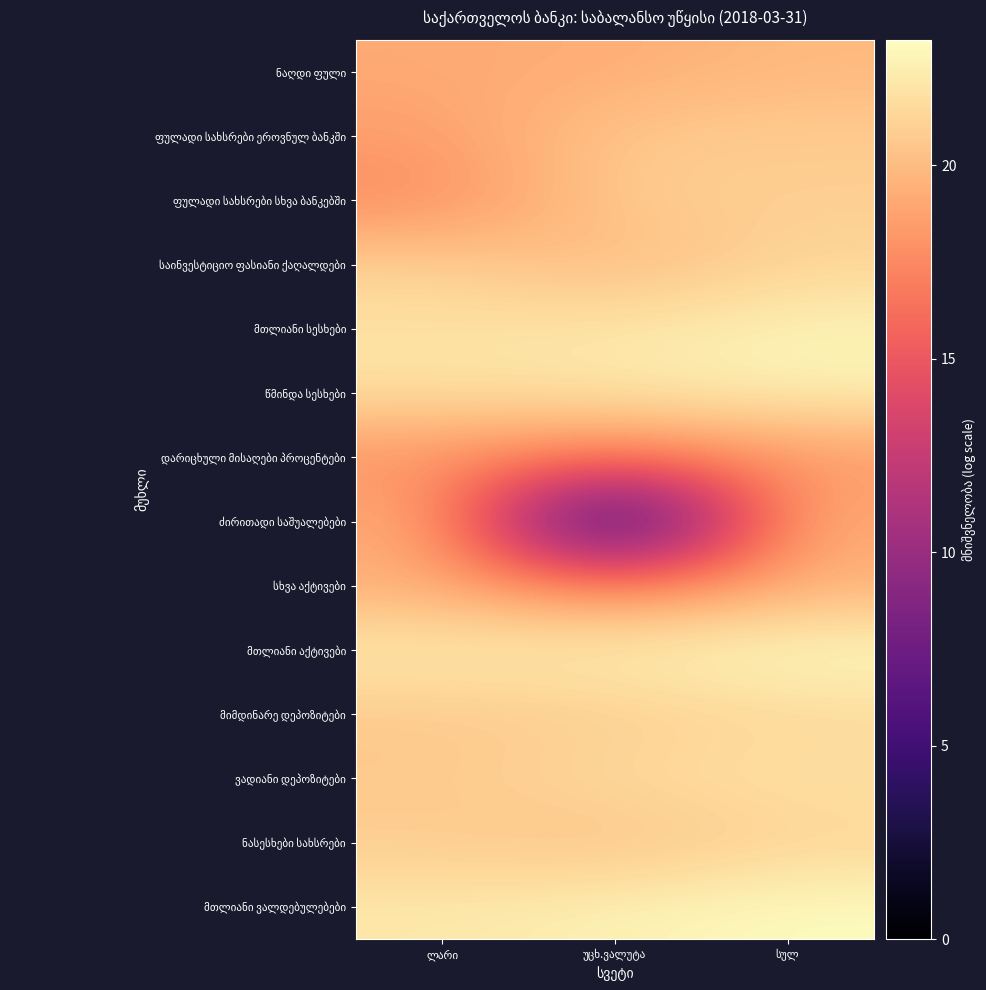

Is it true that ნასესხები სახსრები equals 34.0 at ლარი?

False